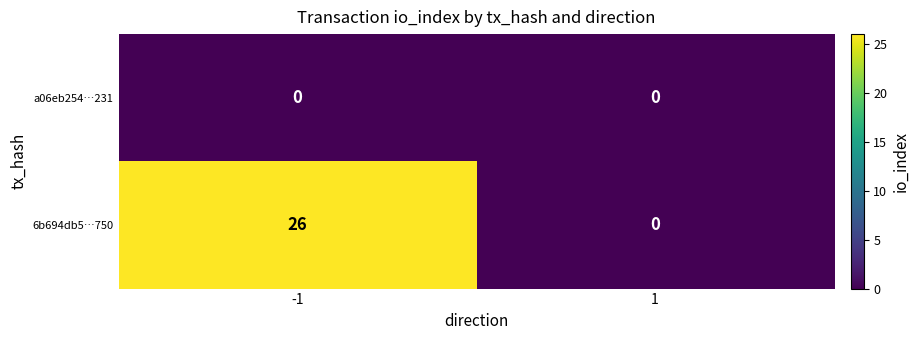

True or false: 6b694db5…750 has a value of 15 at -1.

False